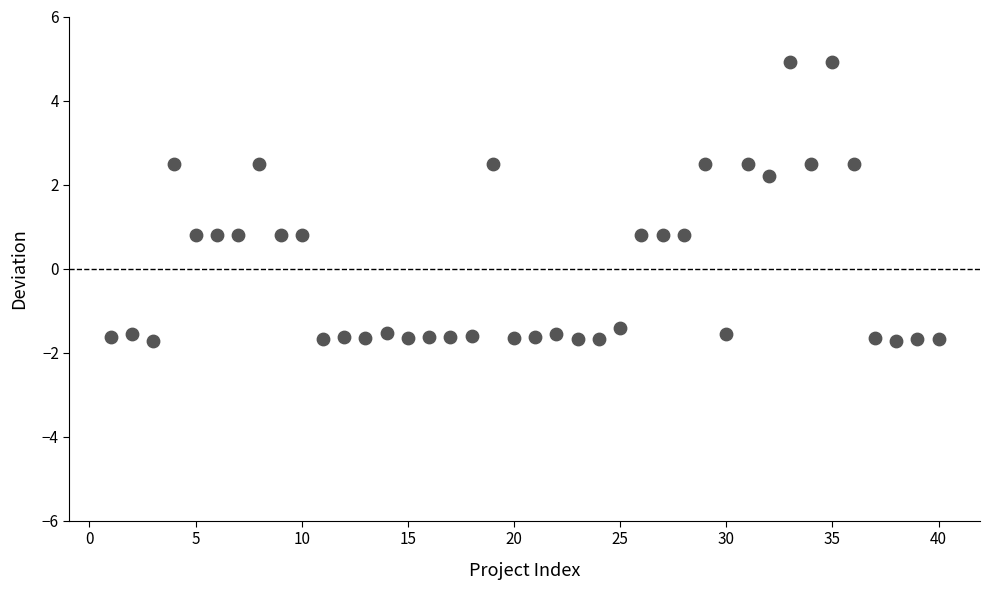

What is the range of X values (max minus min)?

39.0